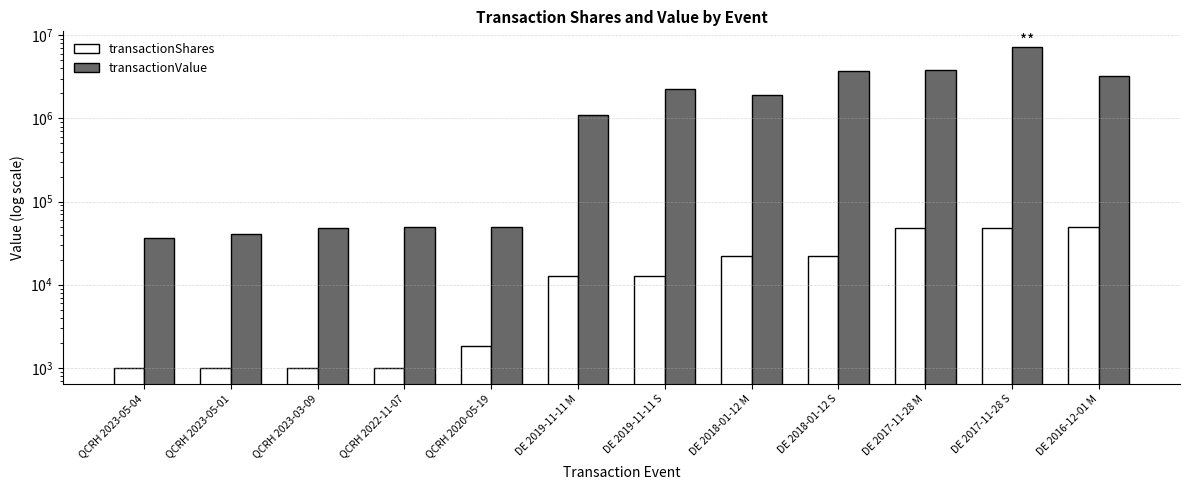

What are all the series names shown in the legend?

transactionShares, transactionValue